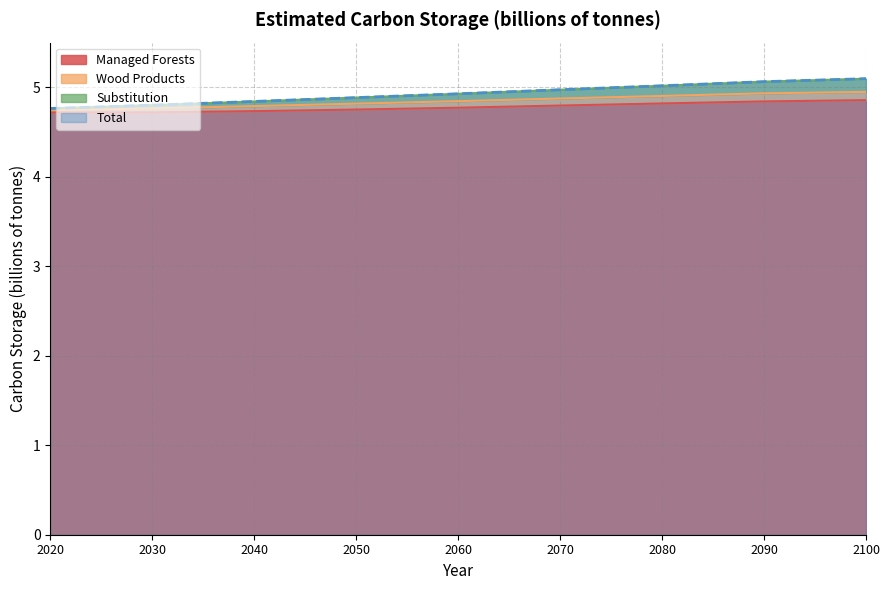

Count the number of categories in the chart.

9